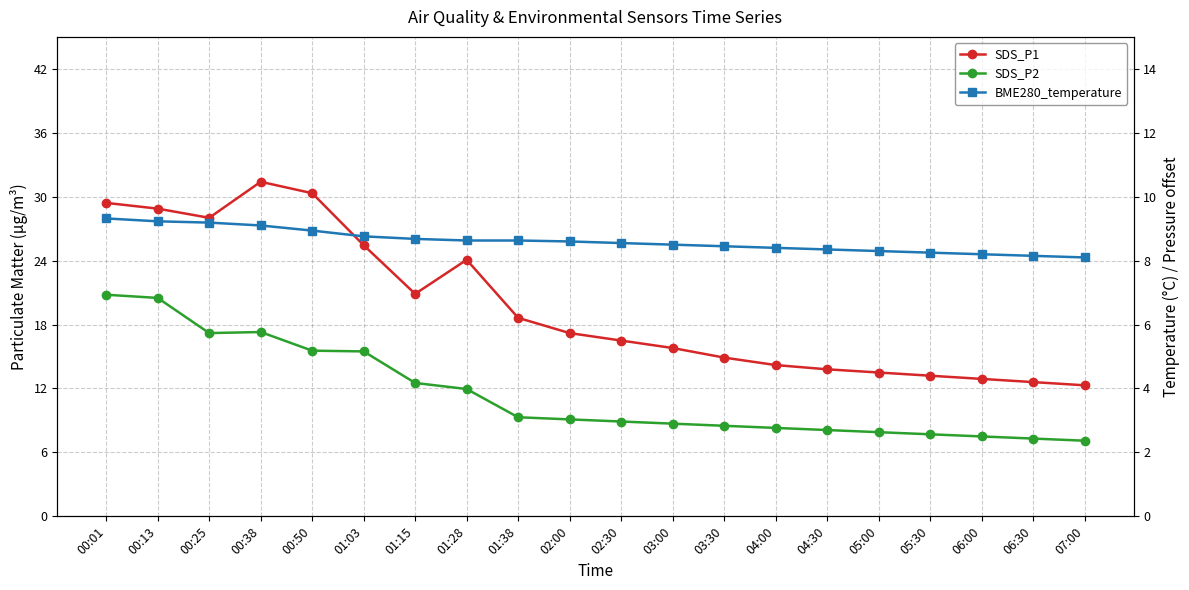

How many lines are shown in the chart?

3